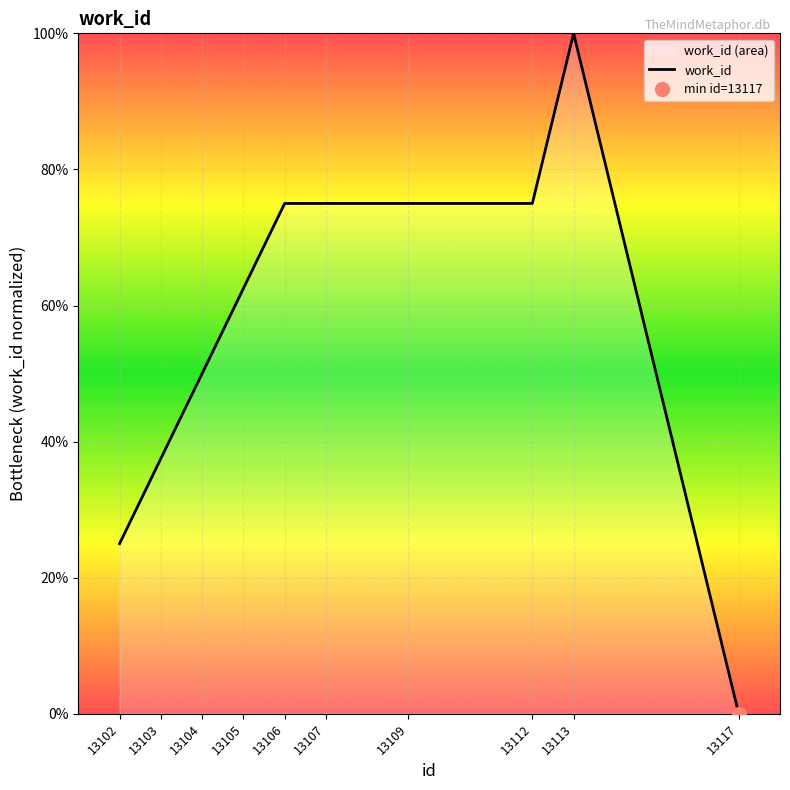

Is it true that the value at 13113 is 34.5?

False